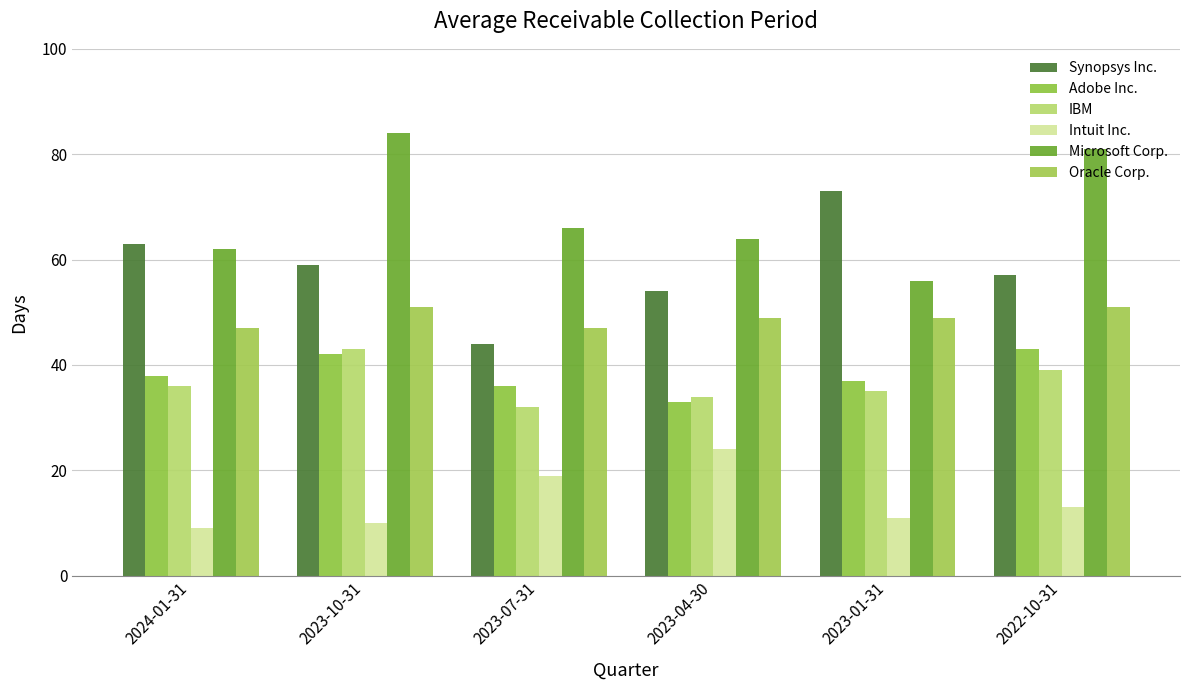

What is the value of the Intuit Inc. bar at the 6th from the left?

13